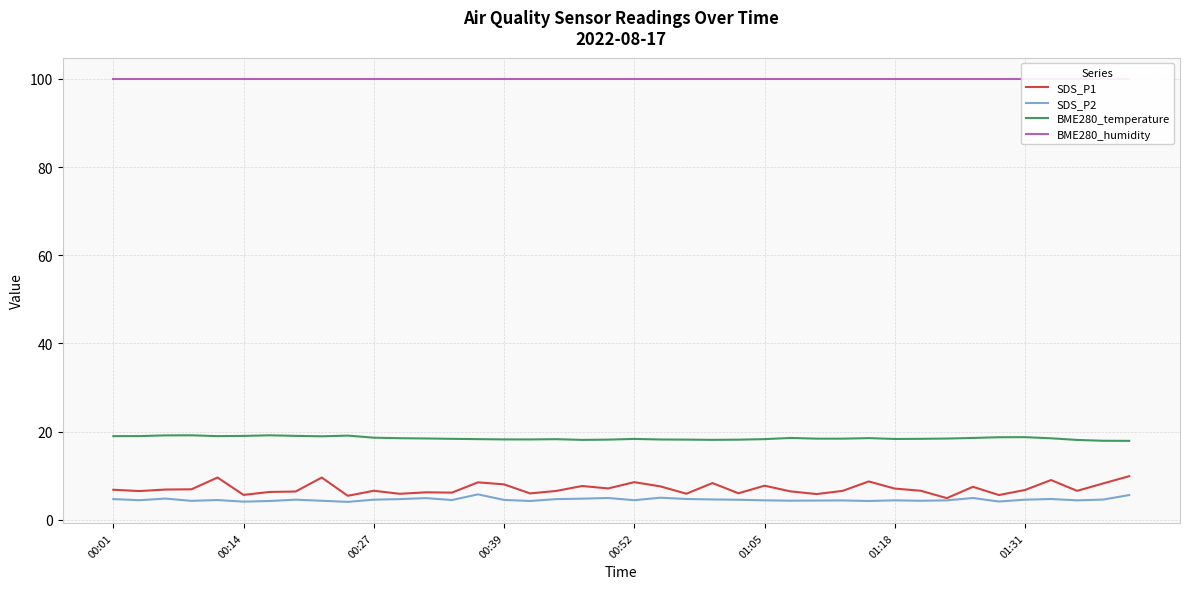

What are all the series names shown in the legend?

SDS_P1, SDS_P2, BME280_temperature, BME280_humidity